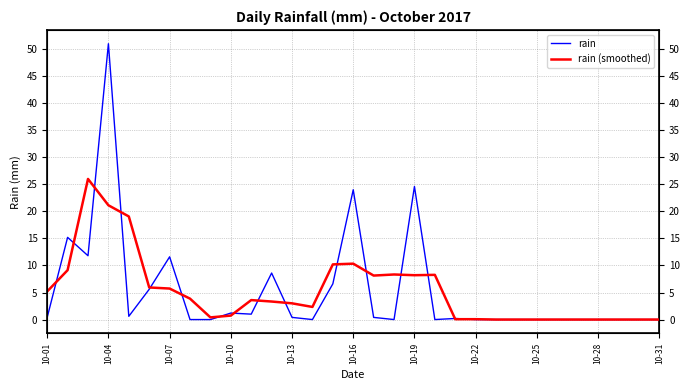

Between 13 and 11, which is larger?

11